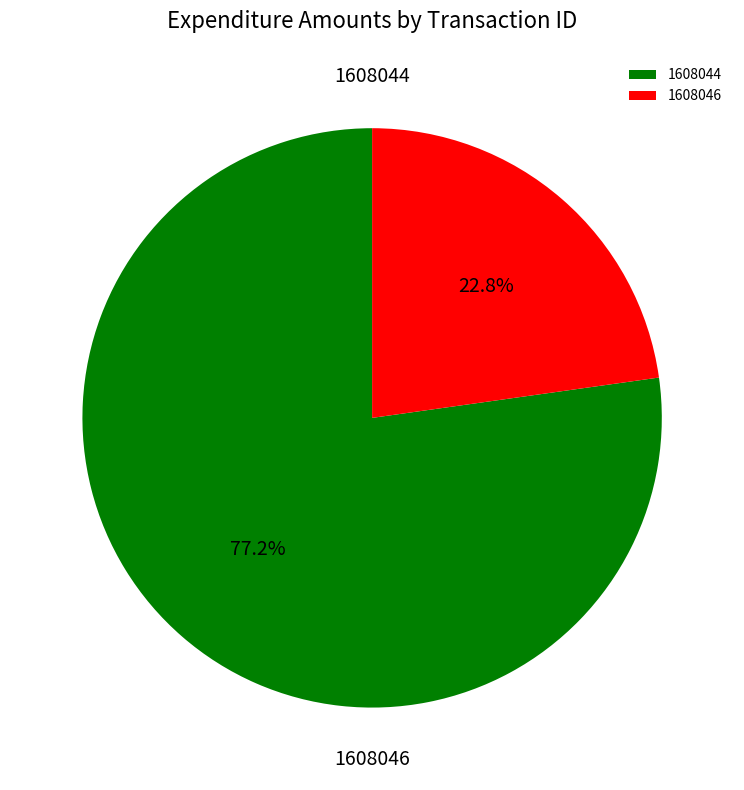

What is the majority slice?

1608044